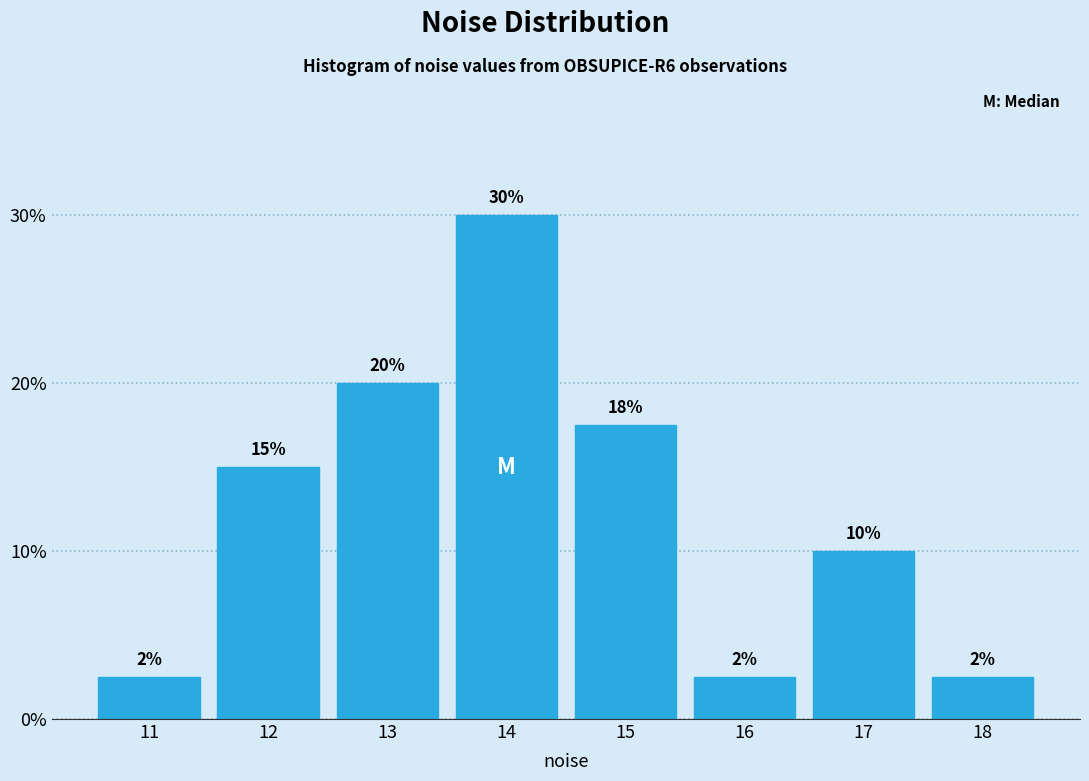

What is the minimum value shown in the chart?

2.5